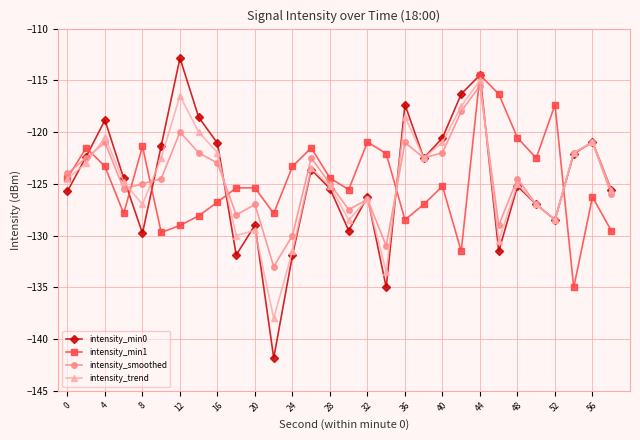

What is the value of the intensity_min1 point at the 18th from the left?

-122.1